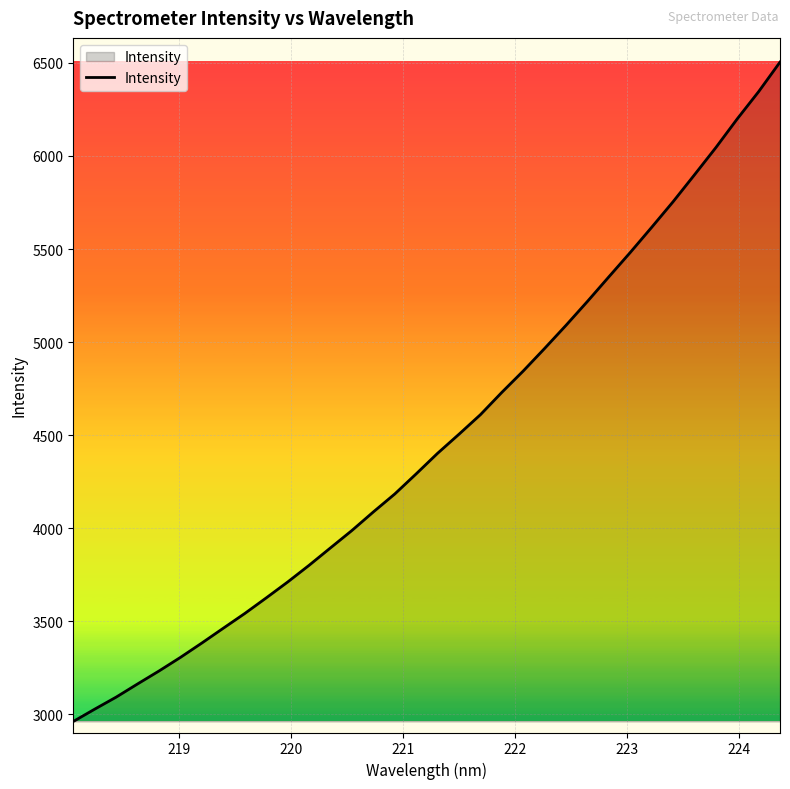

What is the difference between the maximum and minimum values?

3541.6